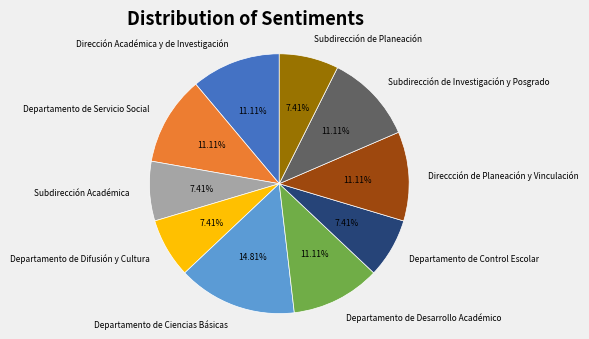

Do Departamento de Ciencias Básicas and Departamento de Desarrollo Académico together represent more than half of the pie?

No